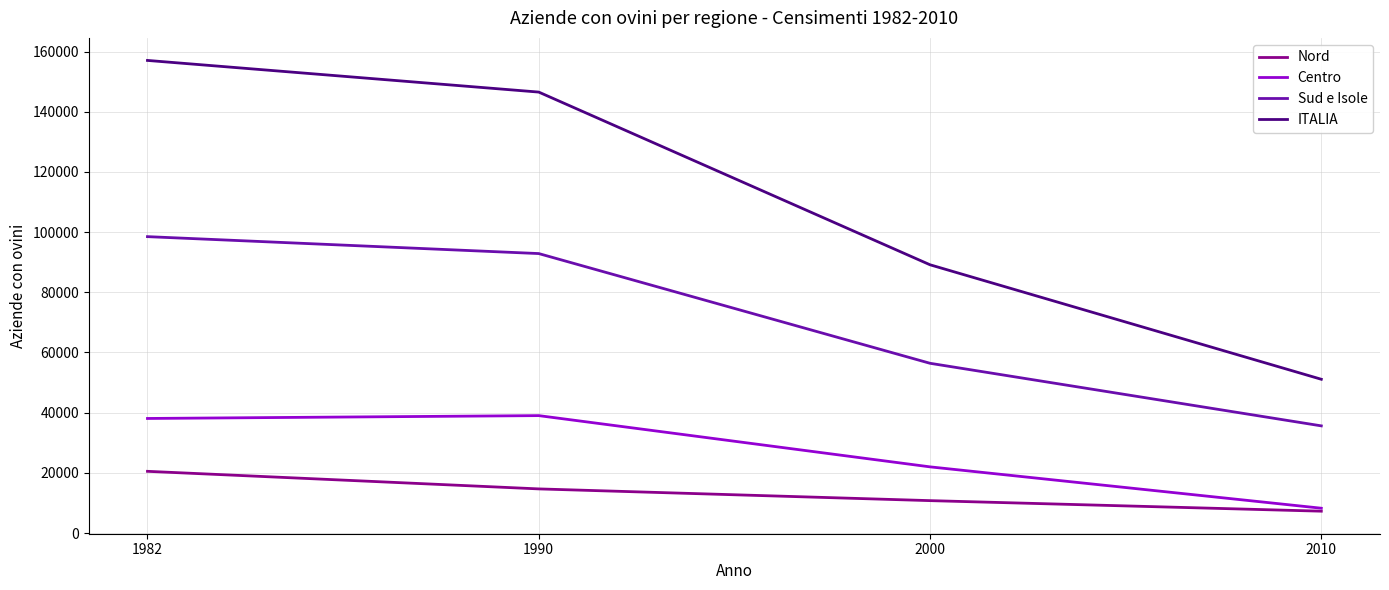

True or false: ITALIA and Sud e Isole cross at least once.

False